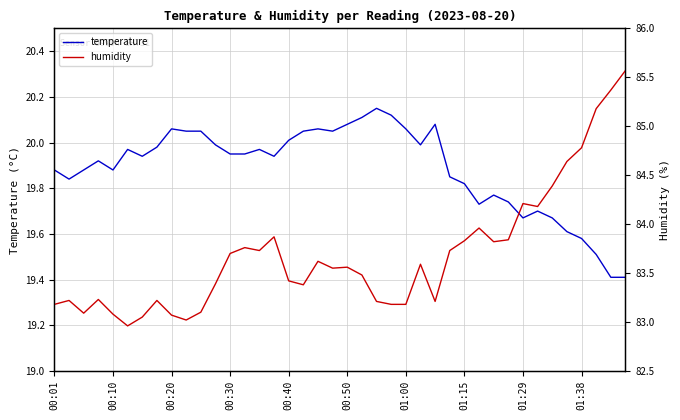

At 23, list the series in order from smallest to largest.

temperature, humidity